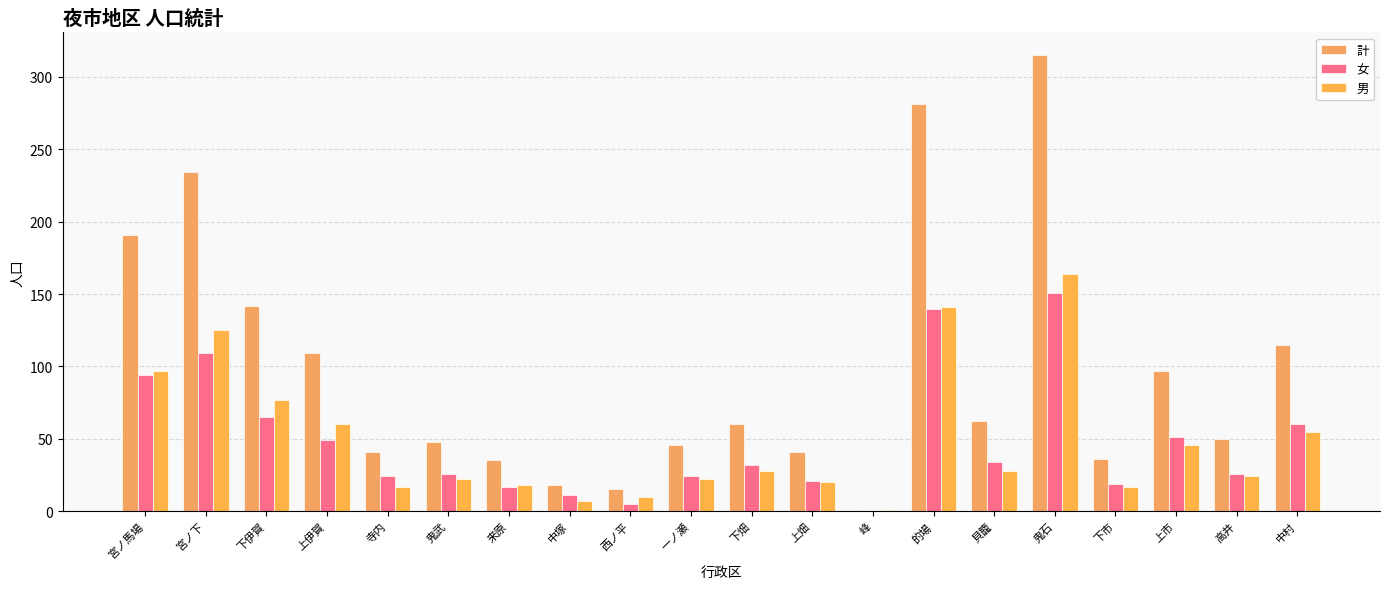

What is the label of the 20th bar from the left?

中村